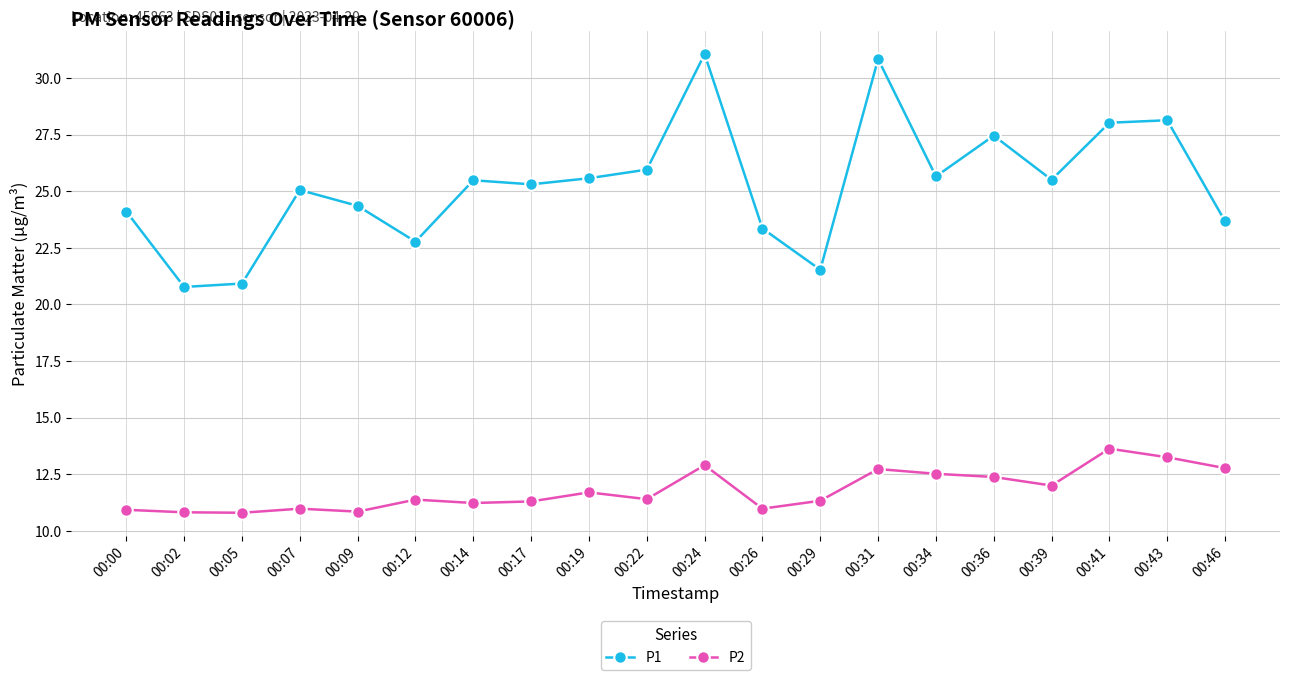

How many lines are shown in the chart?

2